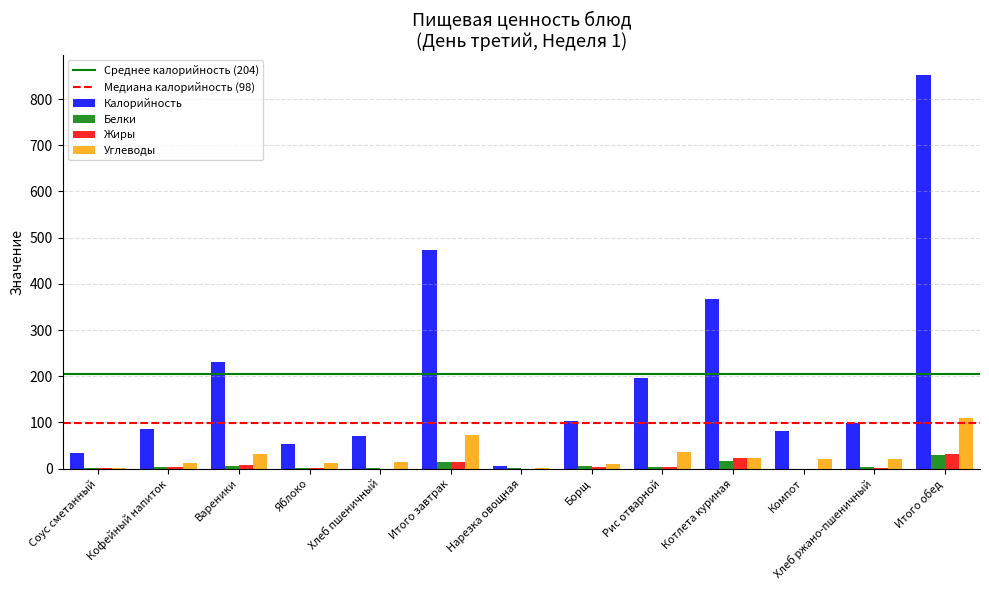

What is the maximum value shown in the chart?

852.9